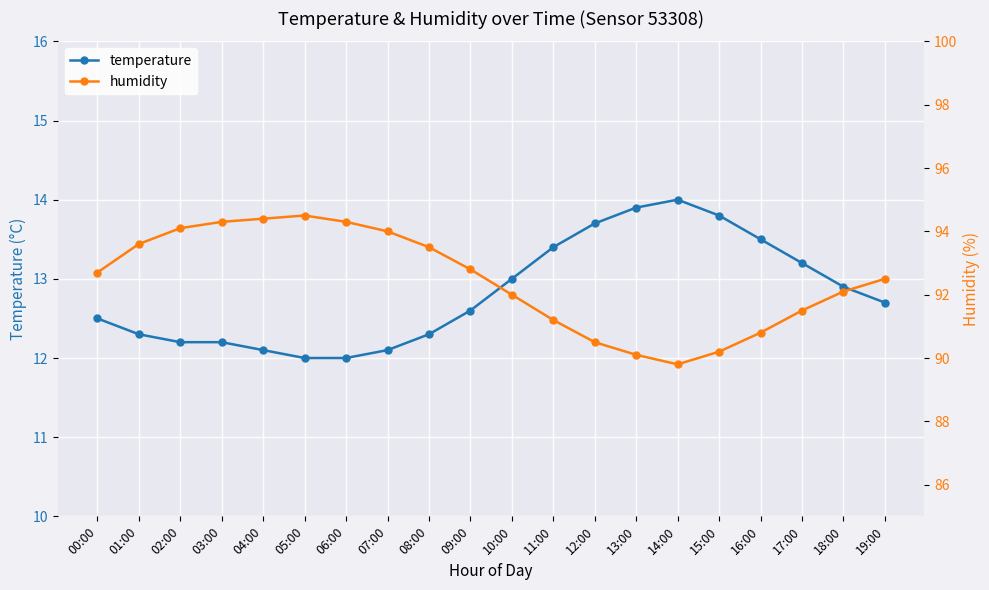

What is the difference between the maximum and second lowest values in the temperature series?

2.0